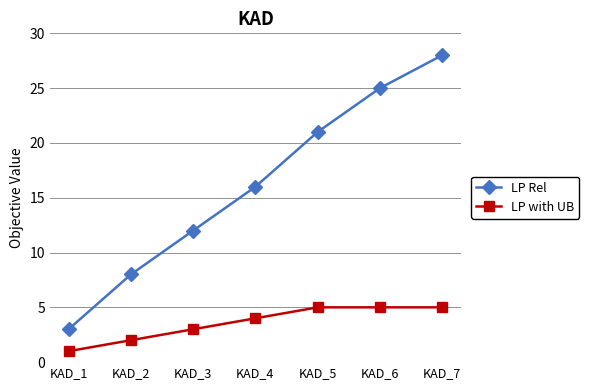

Which series has the largest total across all categories?

LP Rel